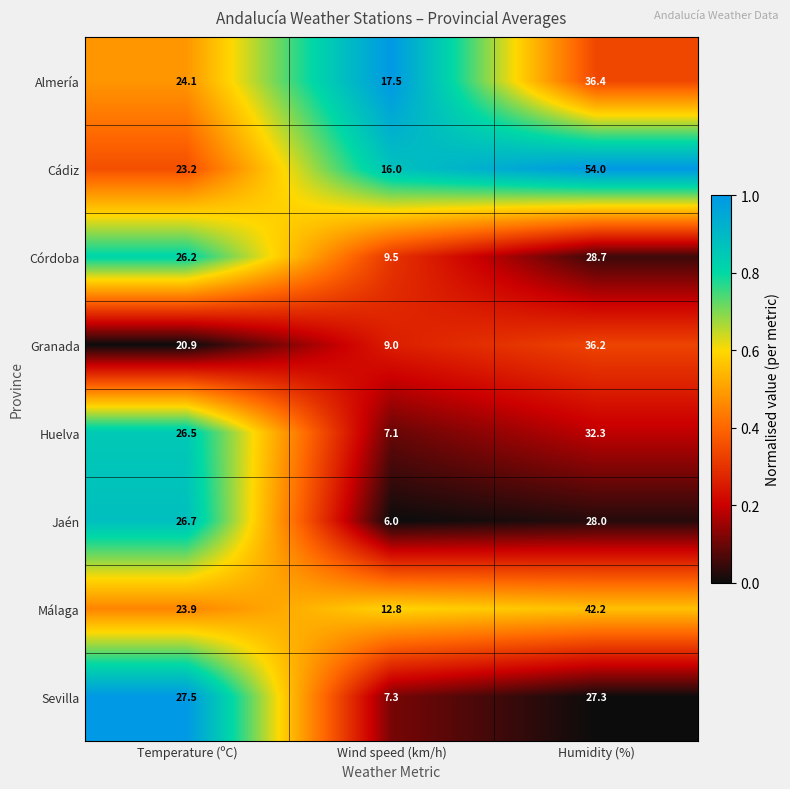

Which series has the widest spread of values?

Cádiz